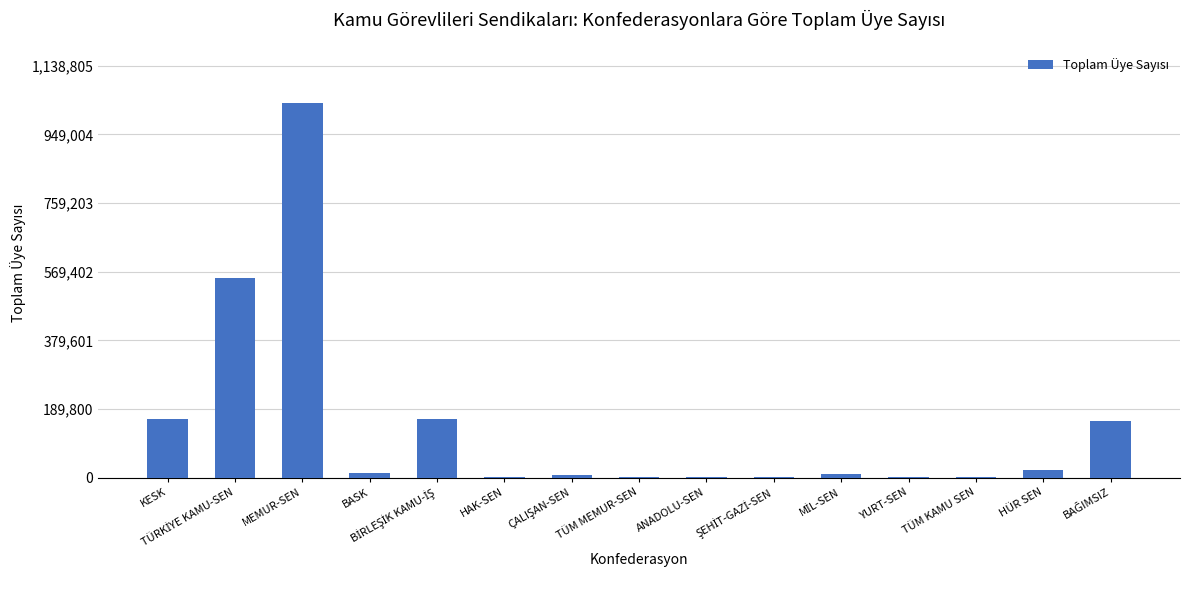

Count the number of categories in the chart.

15